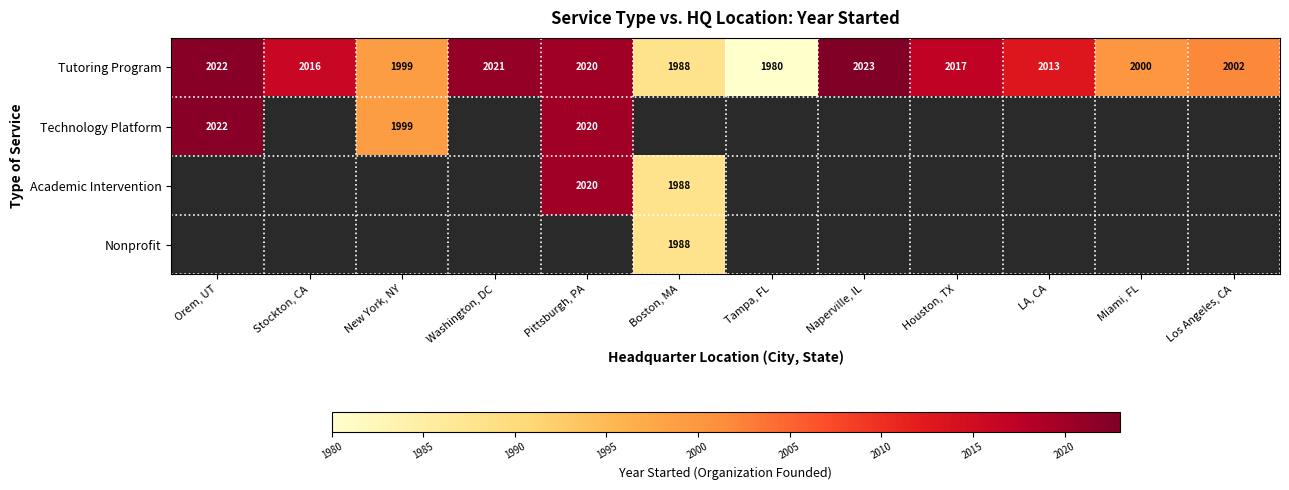

True or false: Technology Platform has a value of 1999 at New York, NY.

True